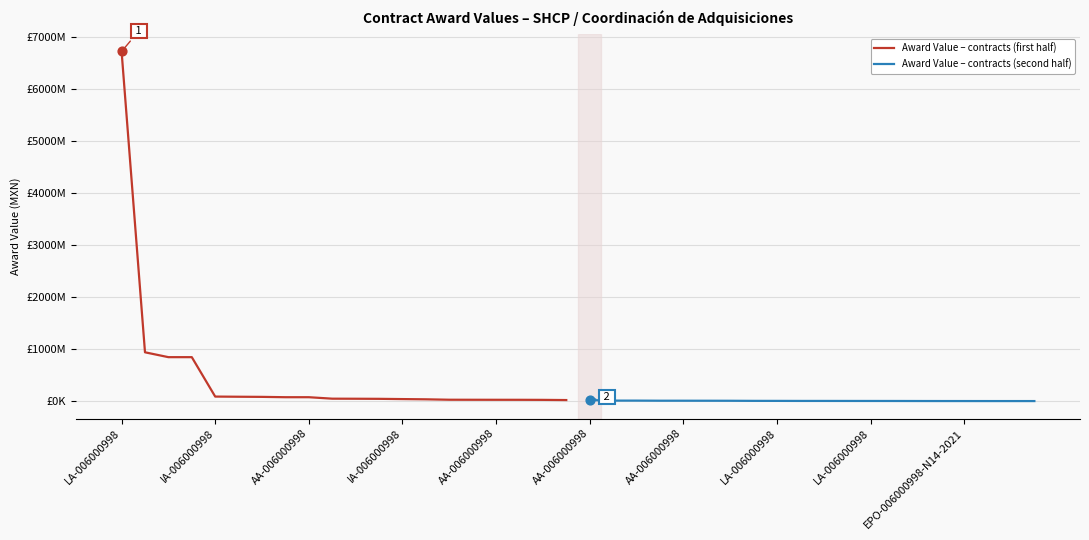

At how many categories does at least one series exceed 3919708268?

1